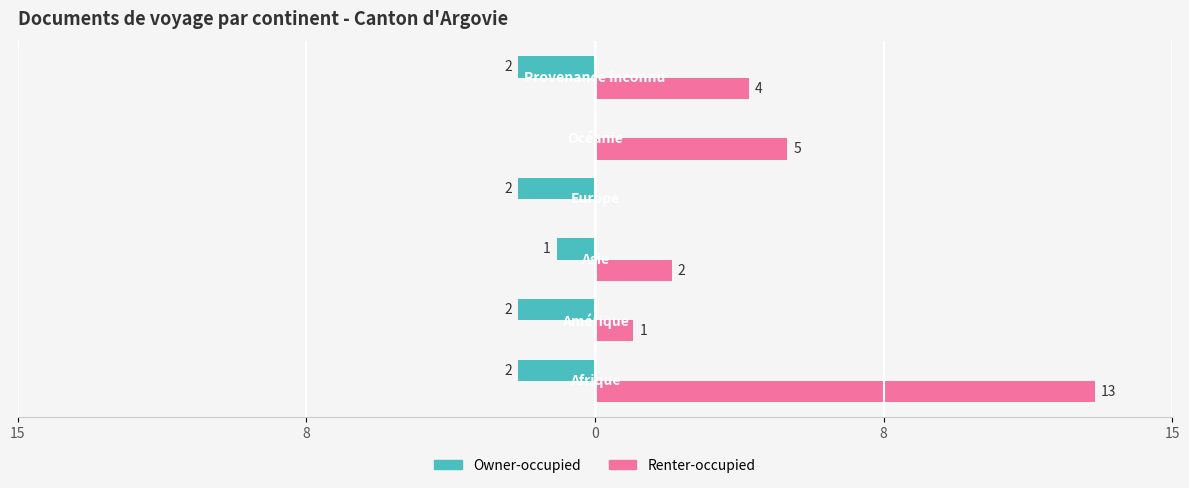

What are all the series names shown in the legend?

Owner-occupied, Renter-occupied